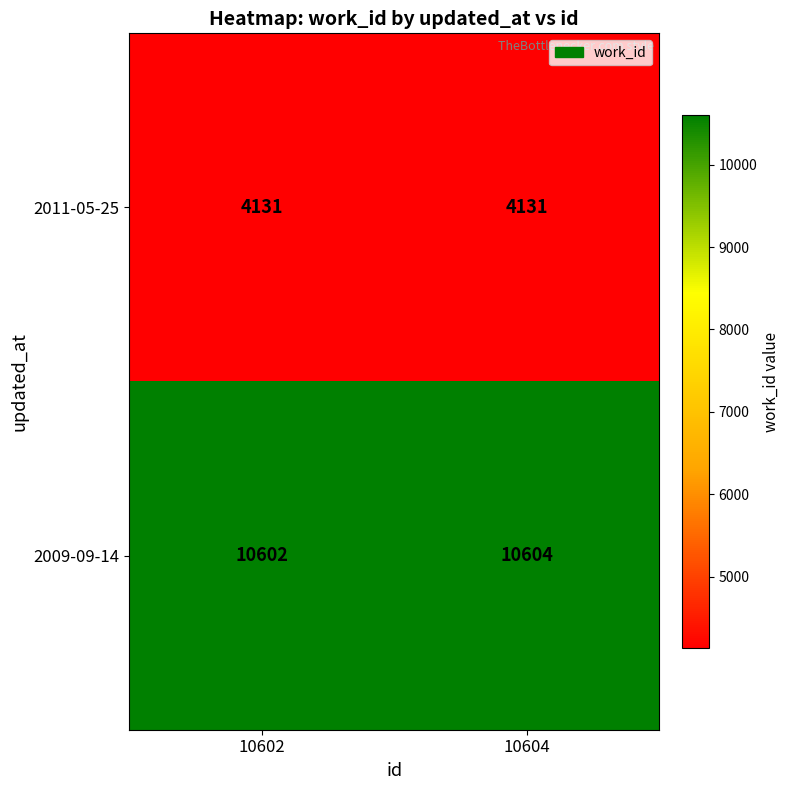

How many categories are shown in the chart?

2